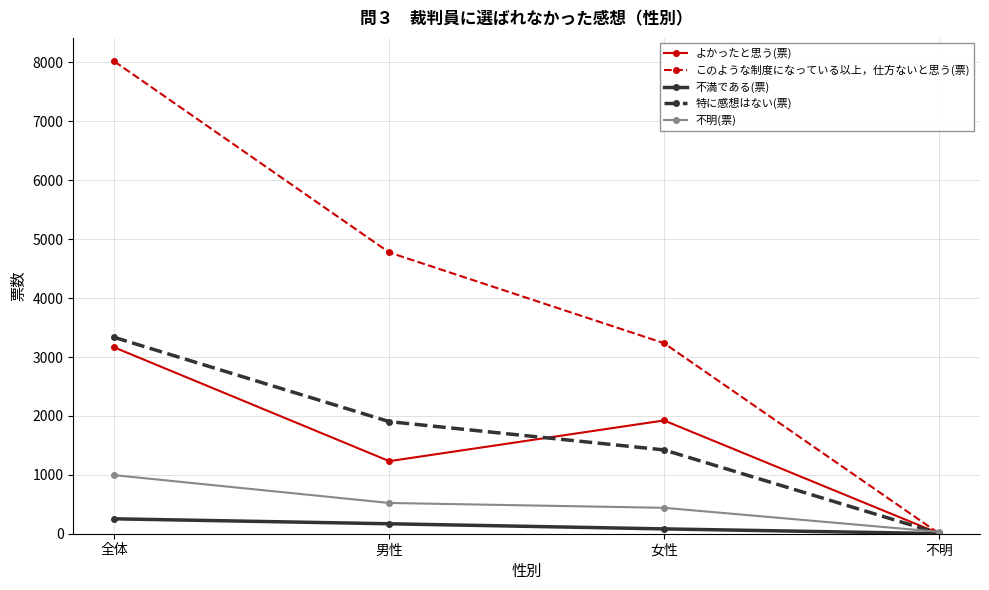

At which label does 特に感想はない(票) reach its peak?

全体